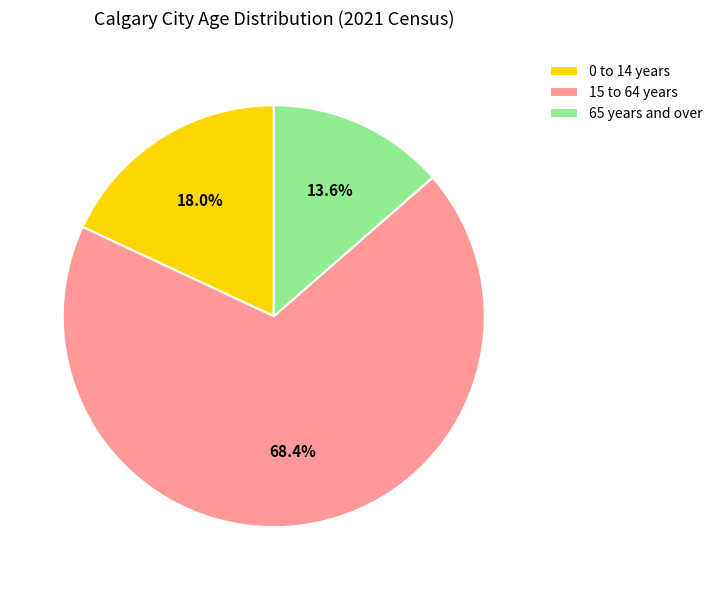

Is 0 to 14 years the majority of the pie?

No